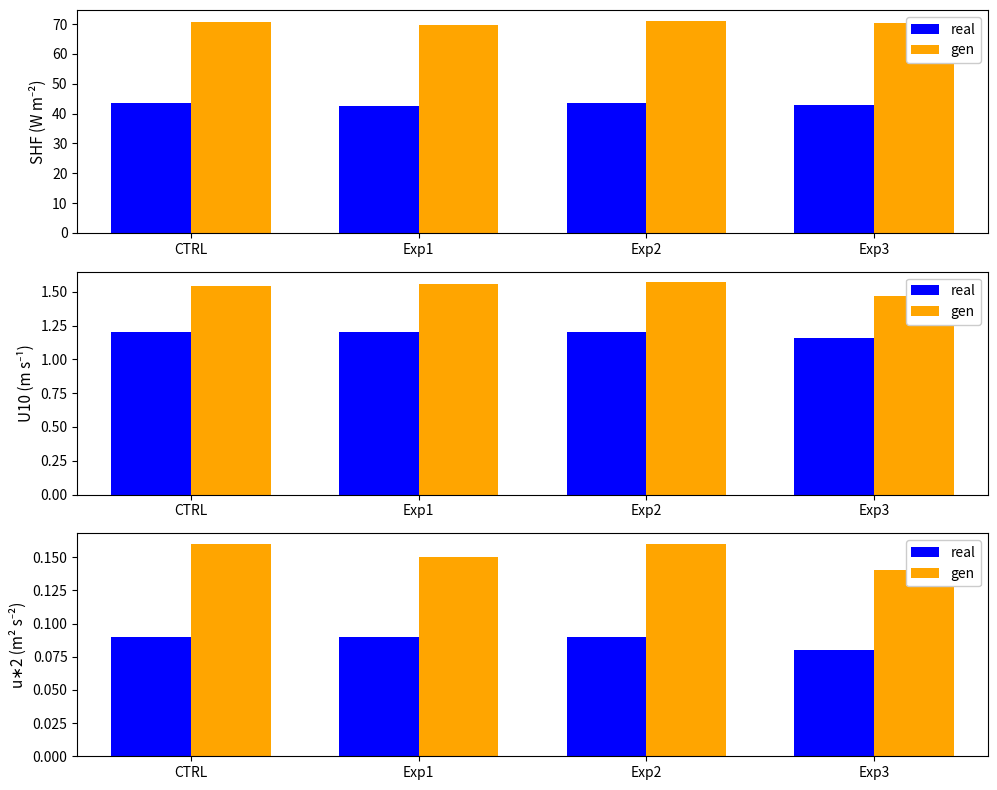

Which series changed the most between Exp1 and Exp2?

gen